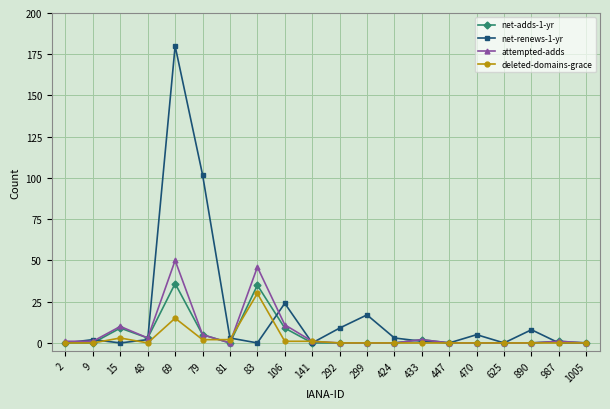

Which series has the largest range (max minus min)?

net-renews-1-yr